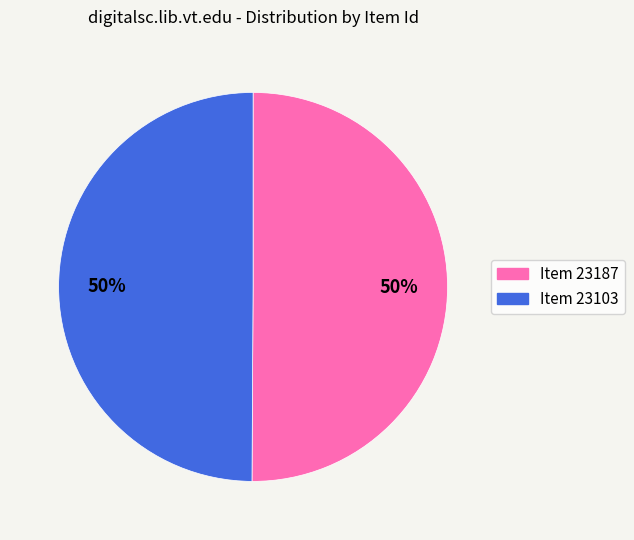

Approximately how many times larger is the value at Item 23187 compared to Item 23103?

1.0